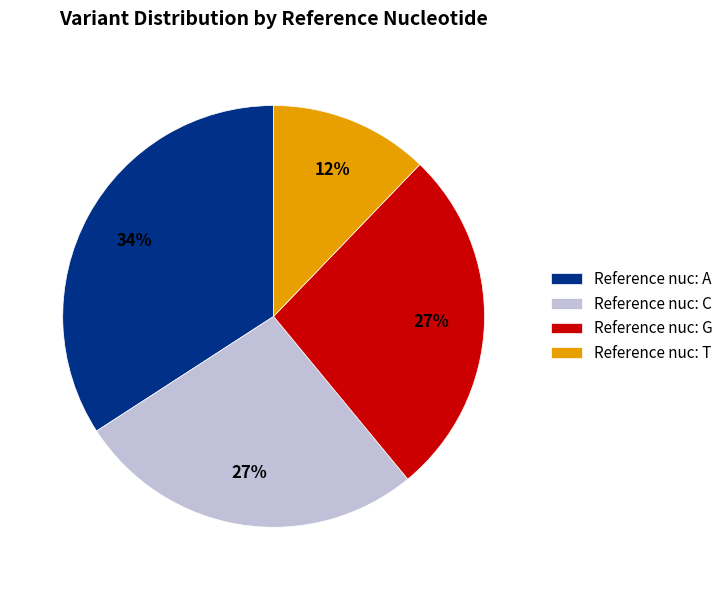

The Reference nuc: A slice represents 34% of the pie. True or false?

True